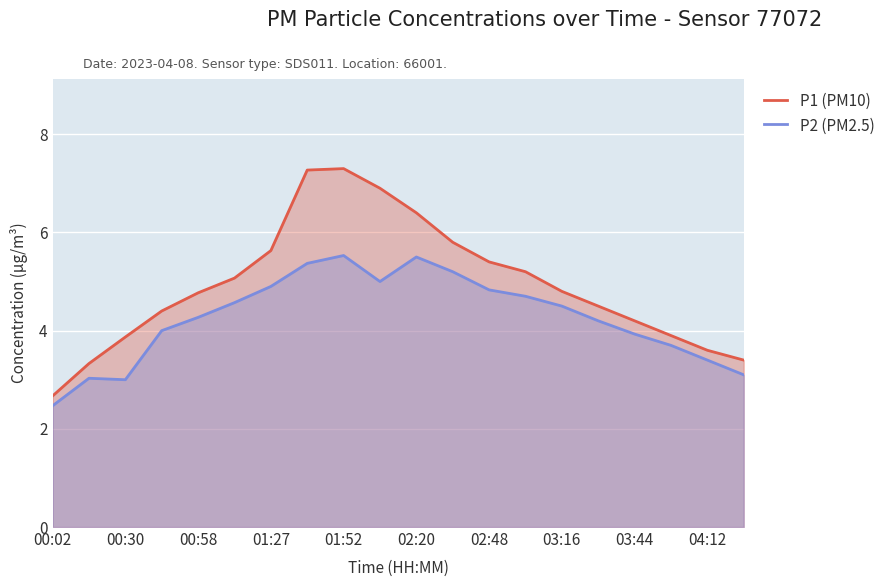

What is the maximum value shown in the chart?

7.3